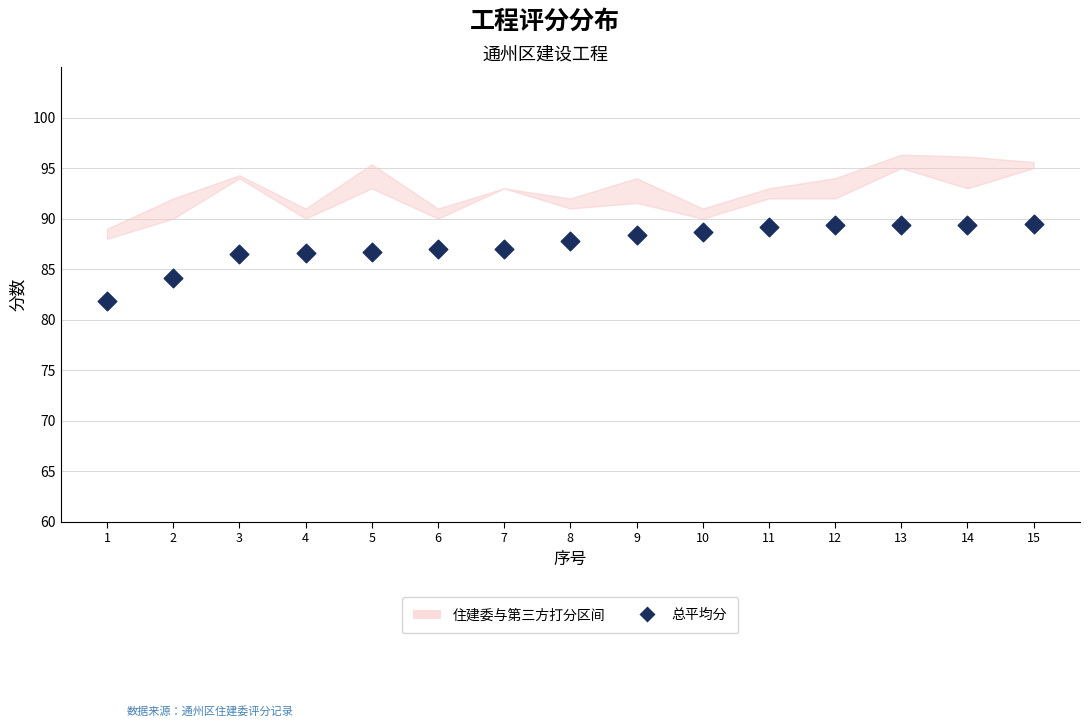

What Y value in the scatter plot is closest to 85?

84.1